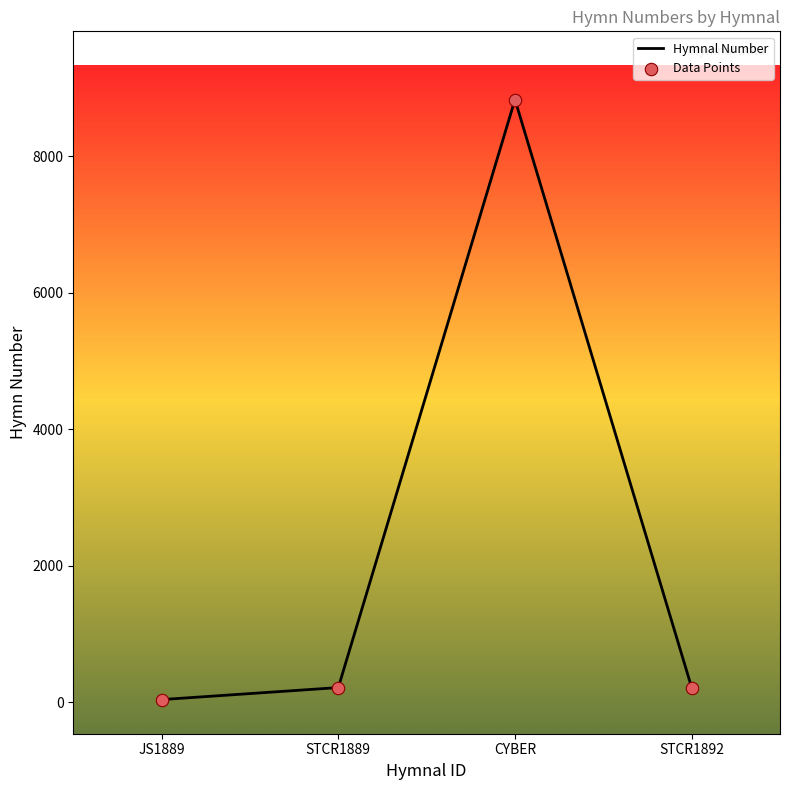

Which series contains the lowest Y value?

Hymnal Number